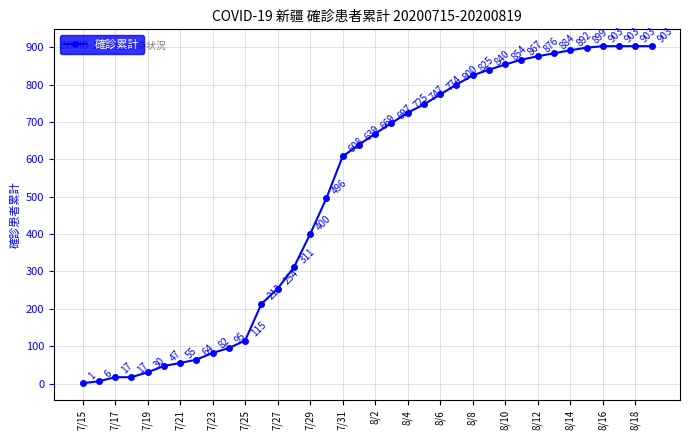

What is the value of the 31st point from the left?

892